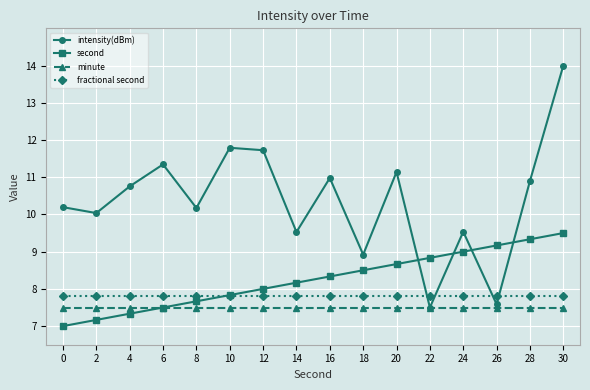

The value of fractional second at 28 is 11.1. True or false?

False